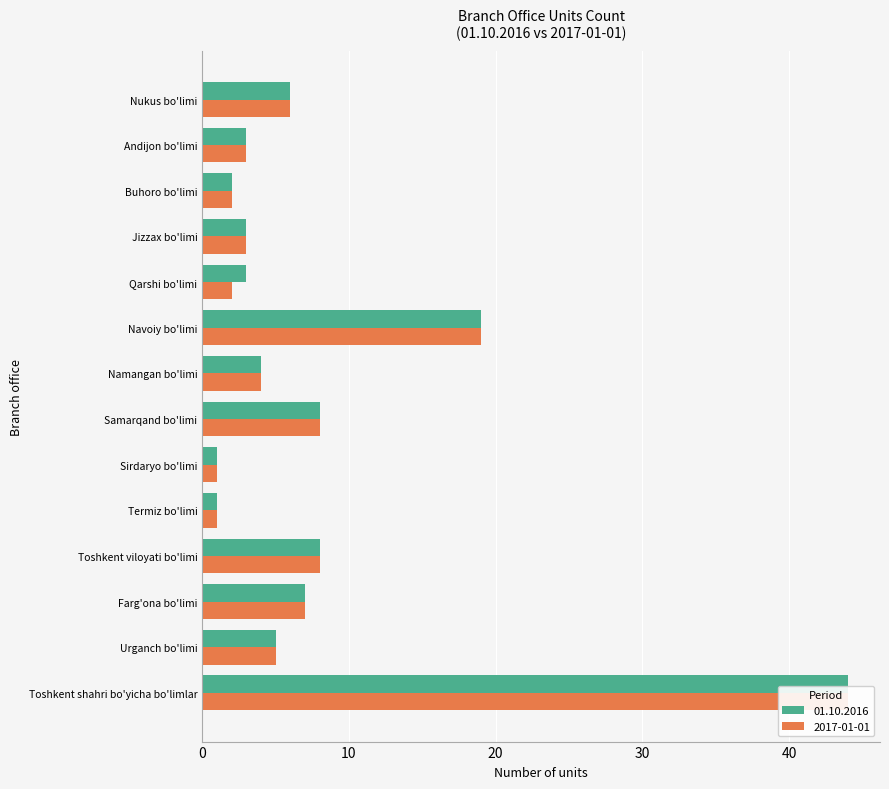

The 2017-01-01 series shows 4 at Andijon bo'limi. True or false?

False